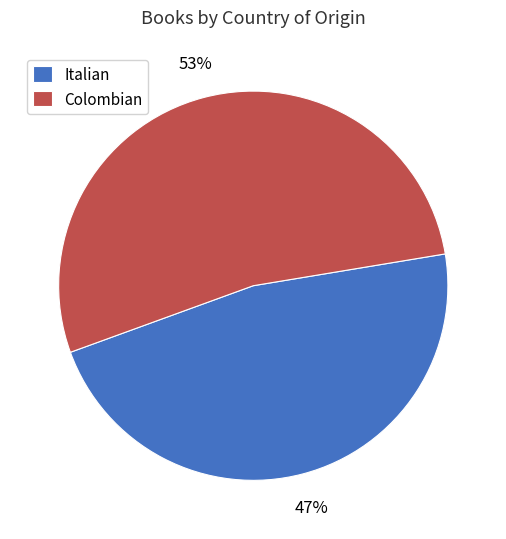

True or false: Italian accounts for 47% of the total.

True